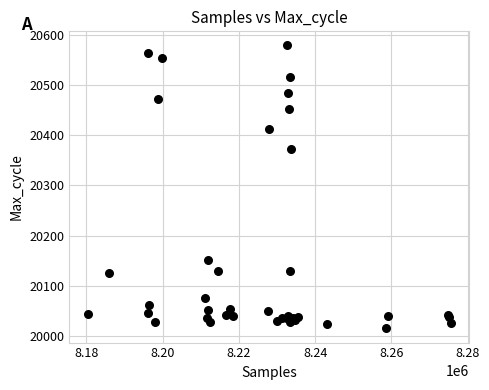

What Y value in the scatter plot is closest to 20297?

20373